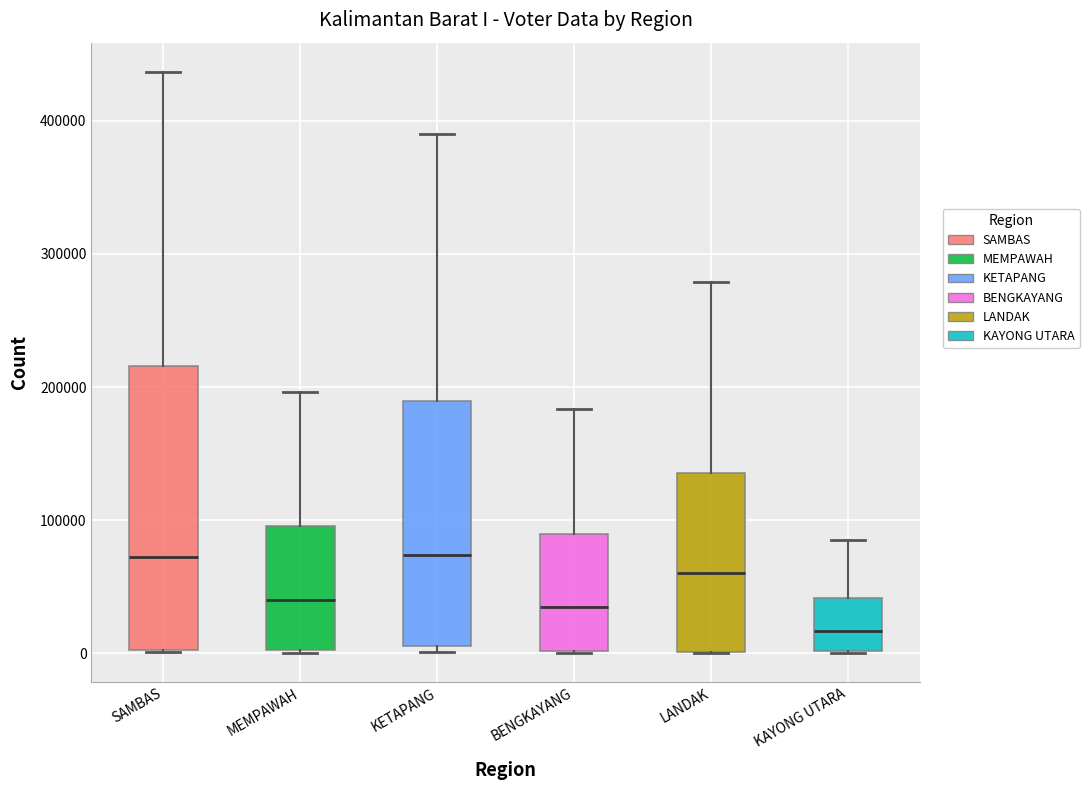

Which box has the lowest median line?

KAYONG UTARA